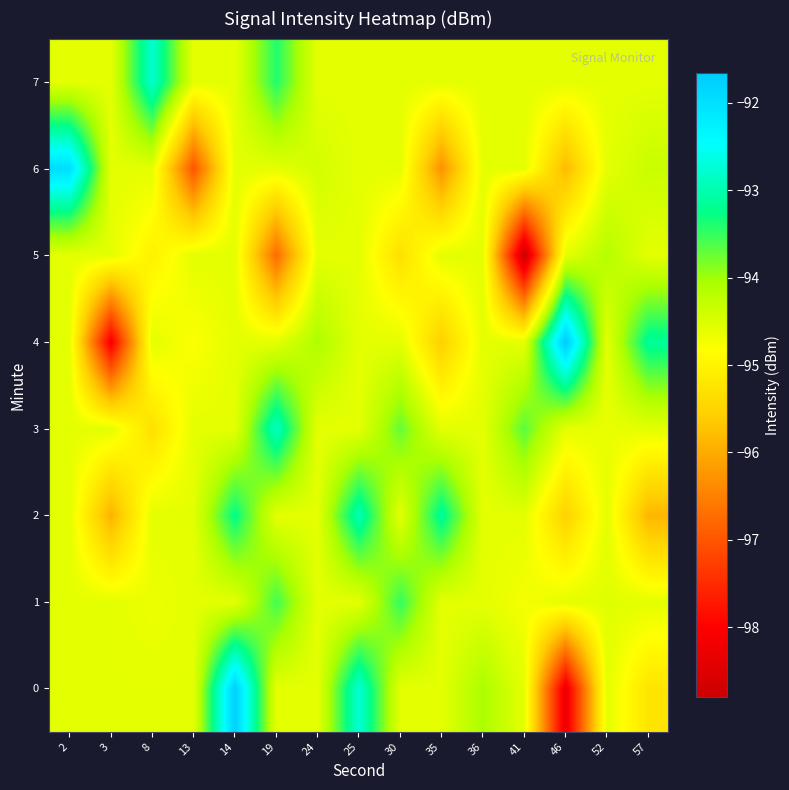

List the series in order of their peak value, highest first.

4, 0, 6, 7, 3, 2, 1, 5